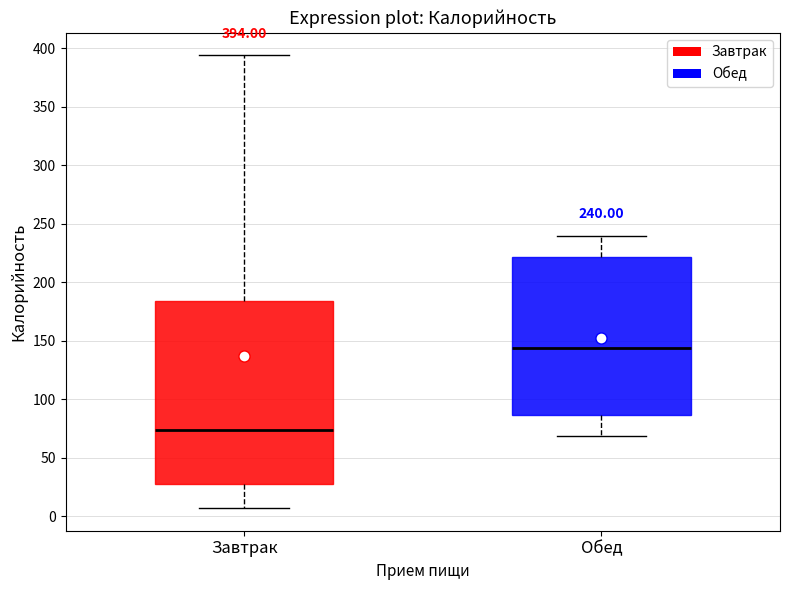

Which box's median line is the lowest?

Завтрак